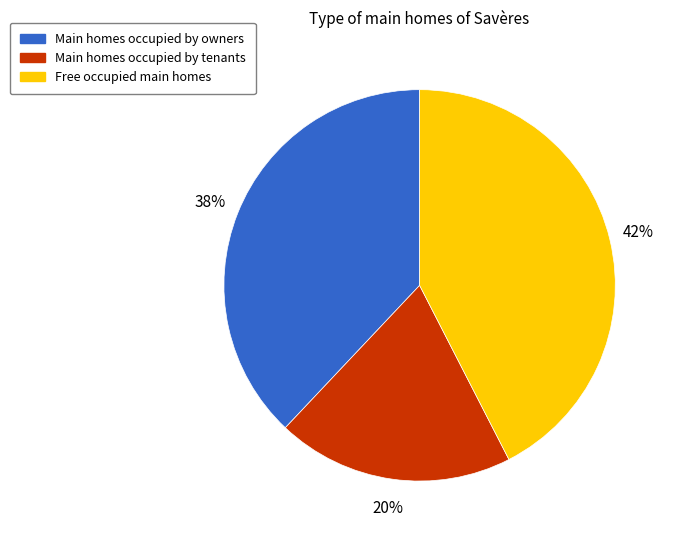

Does any single category account for the majority?

No